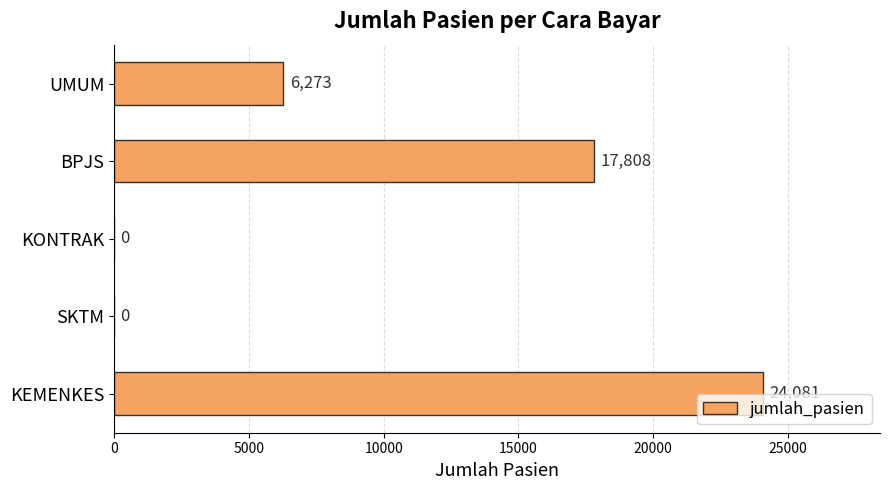

Reading bottom to top, transcribe all the data shown in this chart.

KEMENKES=24081	SKTM=0	KONTRAK=0	BPJS=17808	UMUM=6273